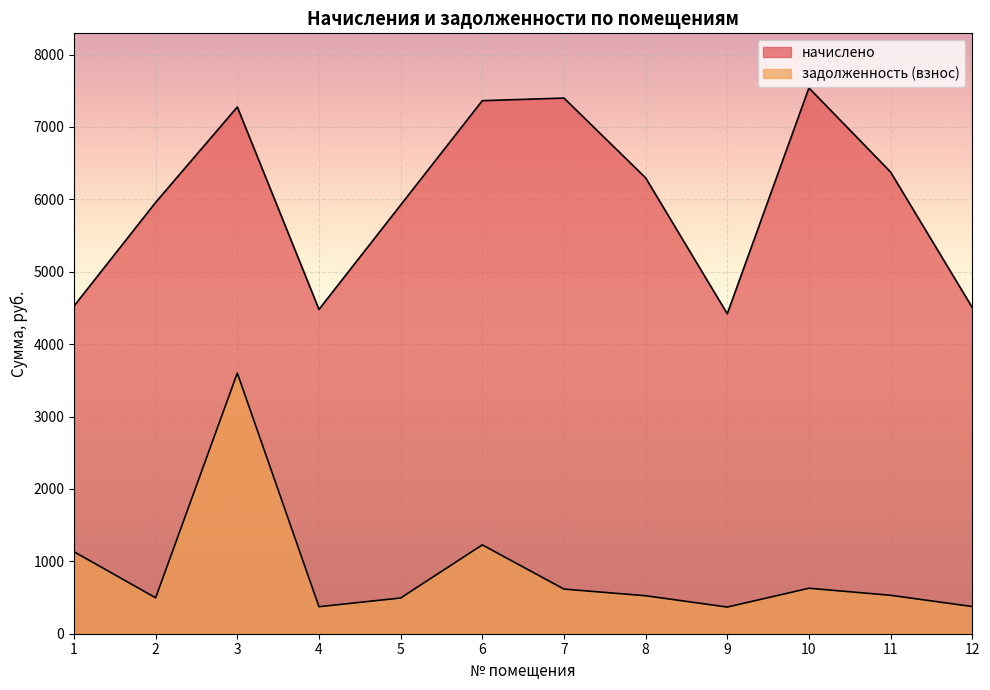

What is the spread (max minus min) of values at 4?

4107.0